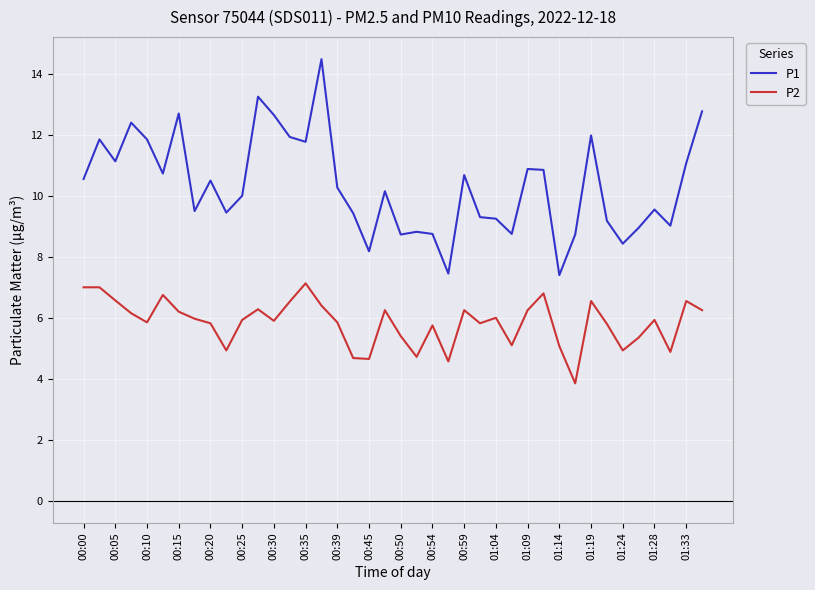

What is the difference between the maximum and minimum values in the P1 series?

7.1